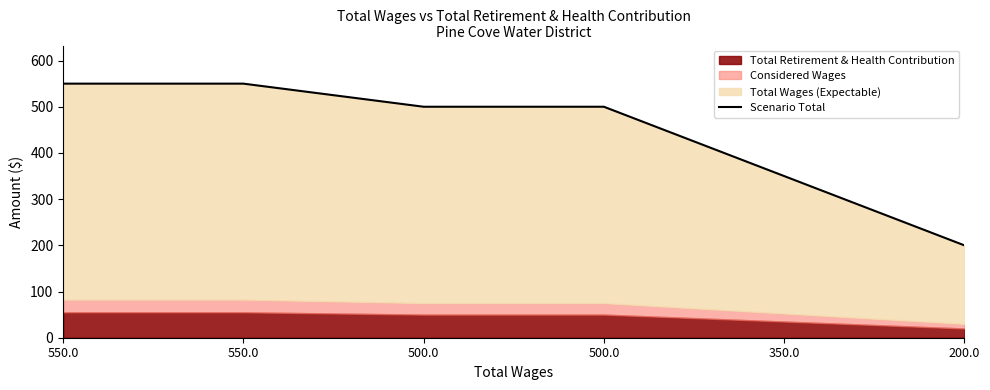

How many values are between 350 and 550?

5